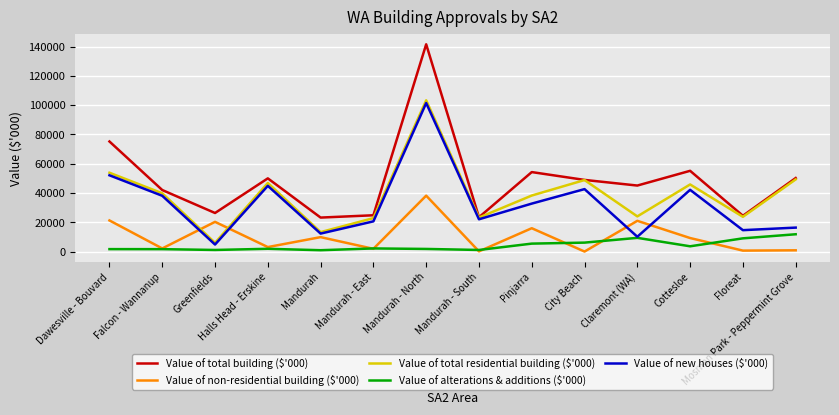

After their last crossing, which series has the higher values: Value of non-residential building ($'000) or Value of new houses ($'000)?

Value of new houses ($'000)